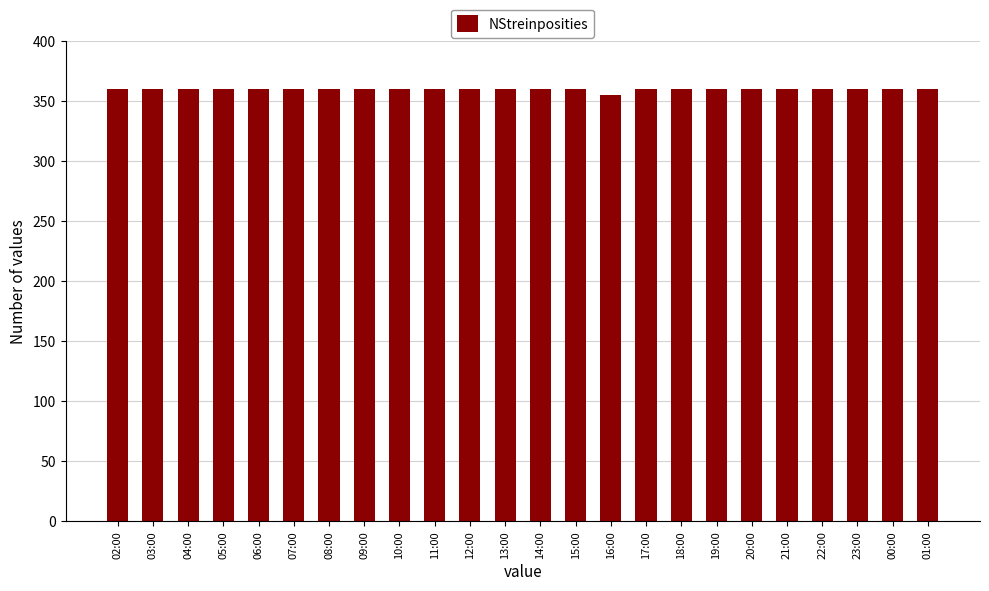

True or false: the data shows 178 at 02:00.

False